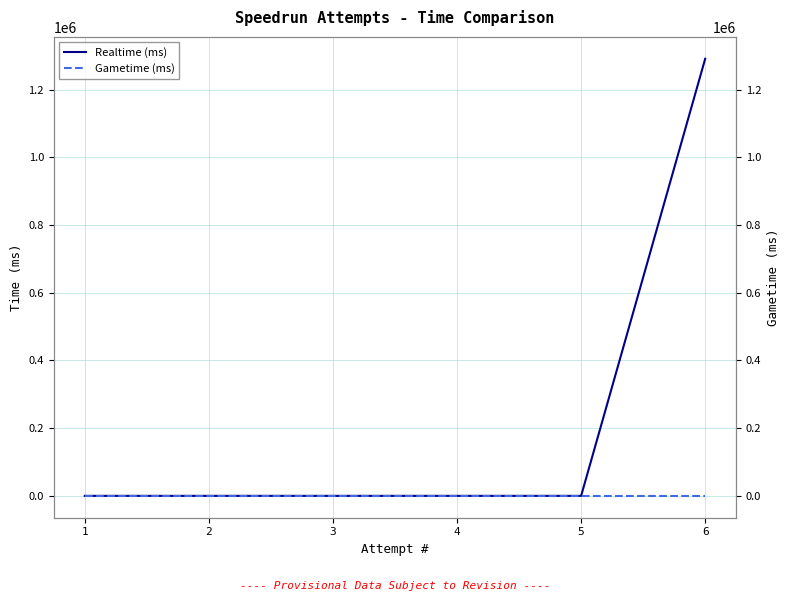

True or false: Realtime (ms) and Gametime (ms) intersect in this chart.

False